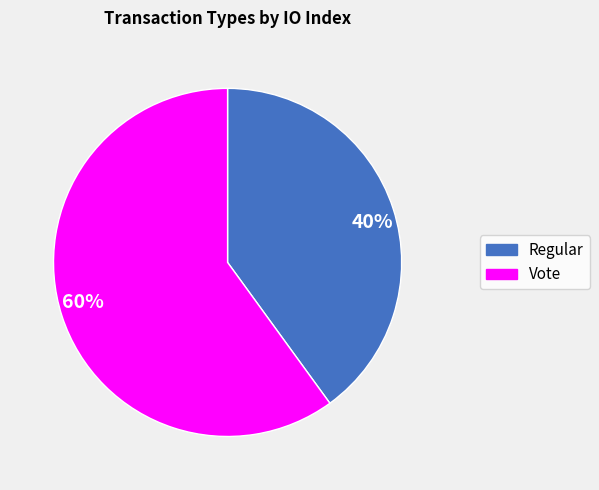

Is there a majority slice in this chart?

Yes